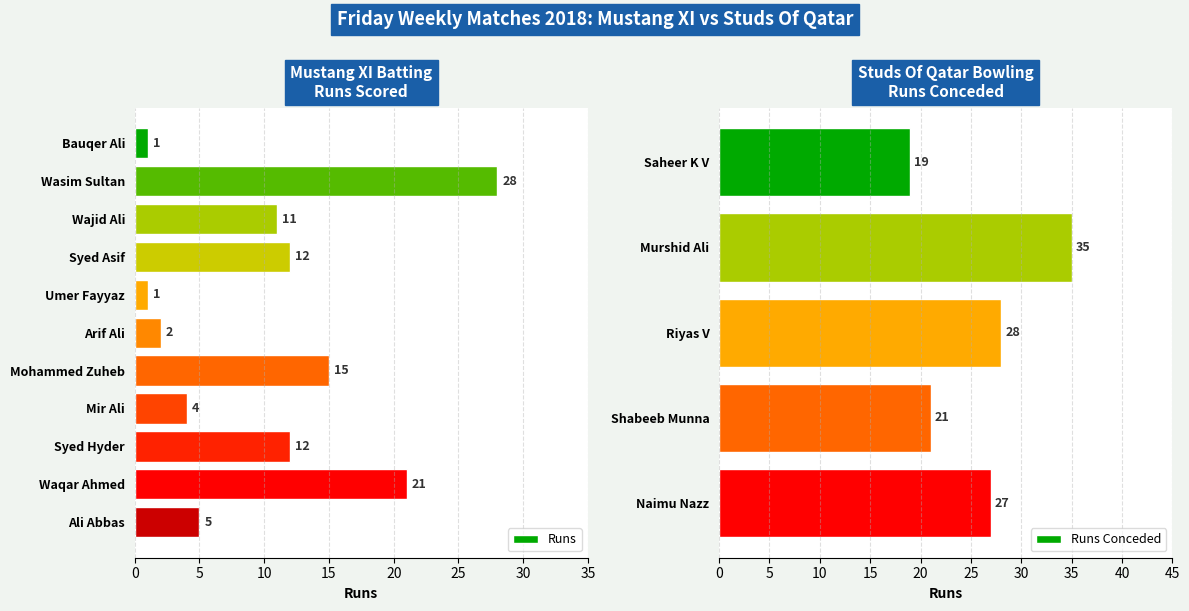

Which label corresponds to the largest value in the chart?

Wasim Sultan